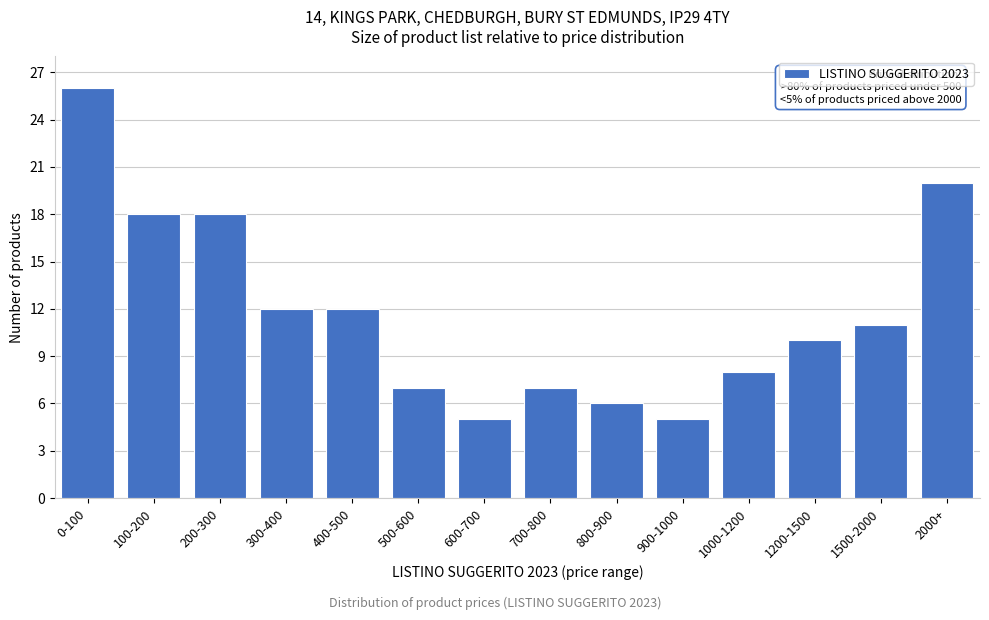

Reading left to right, what are all the values shown in this chart?

26	18	18	12	12	7	5	7	6	5	8	10	11	20